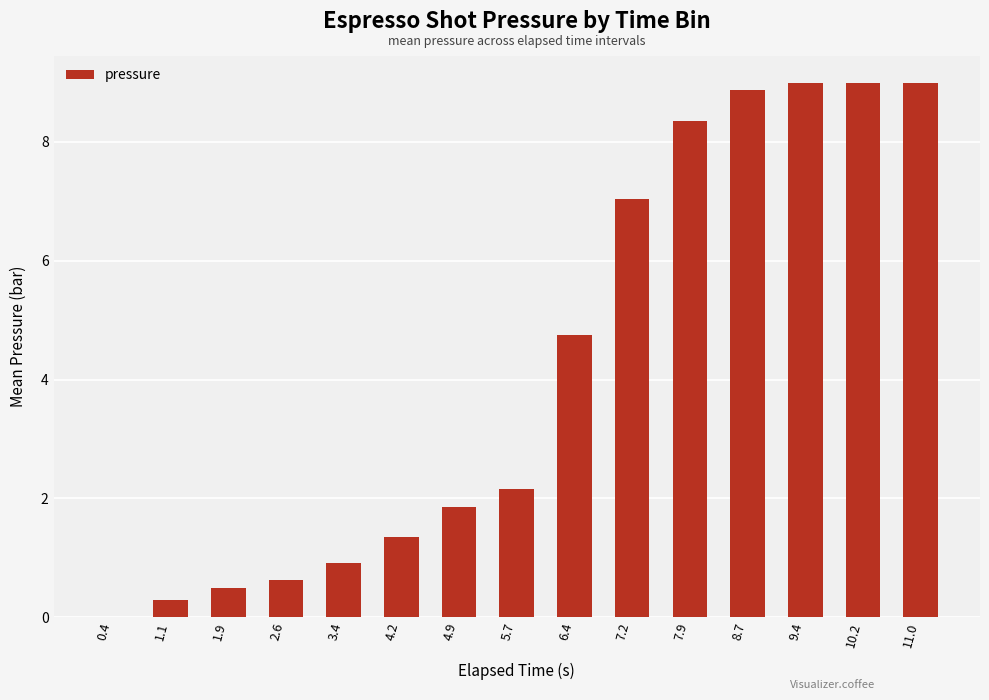

At which label does the data first exceed 2?

5.7